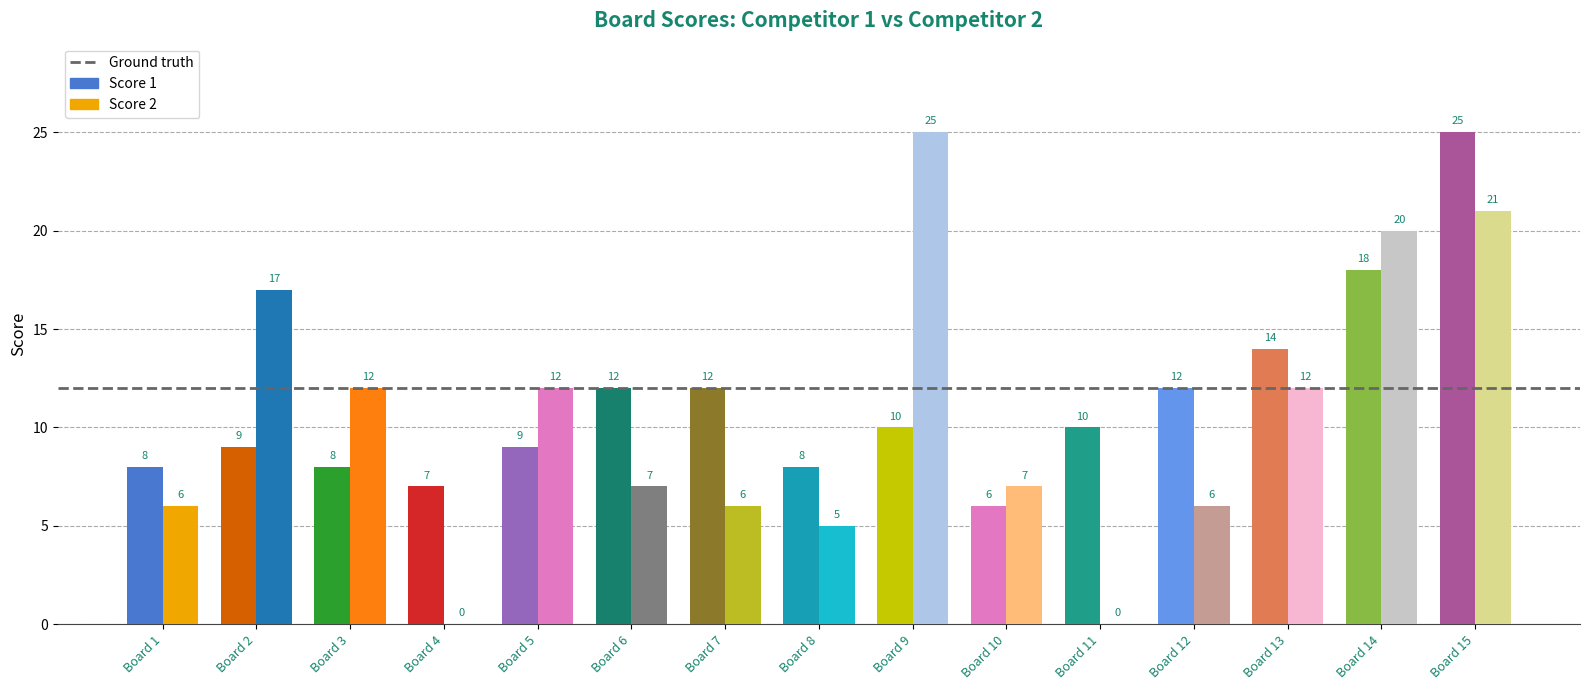

What are all the series names shown in the legend?

Score 1, Score 2